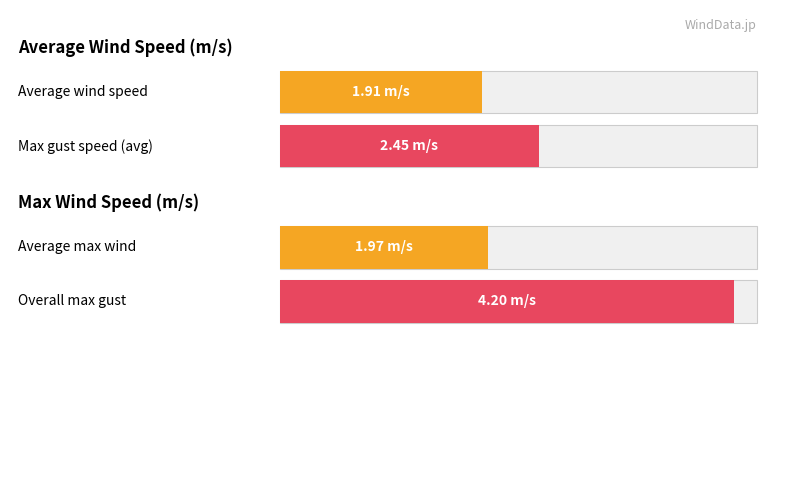

Does the chart contain stacked bars?

No